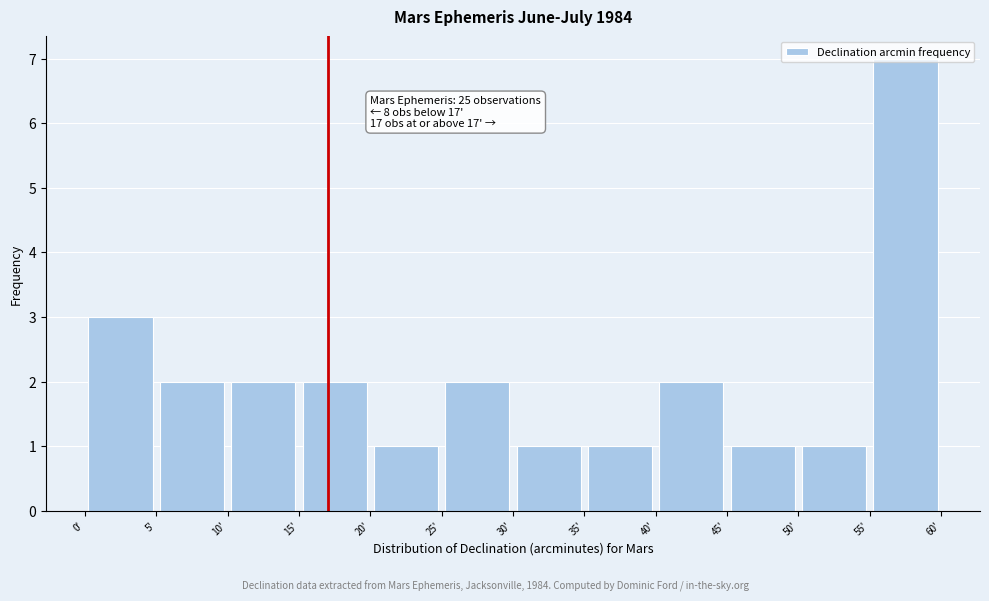

Which range on the x-axis has the tallest bar?

55 to 60